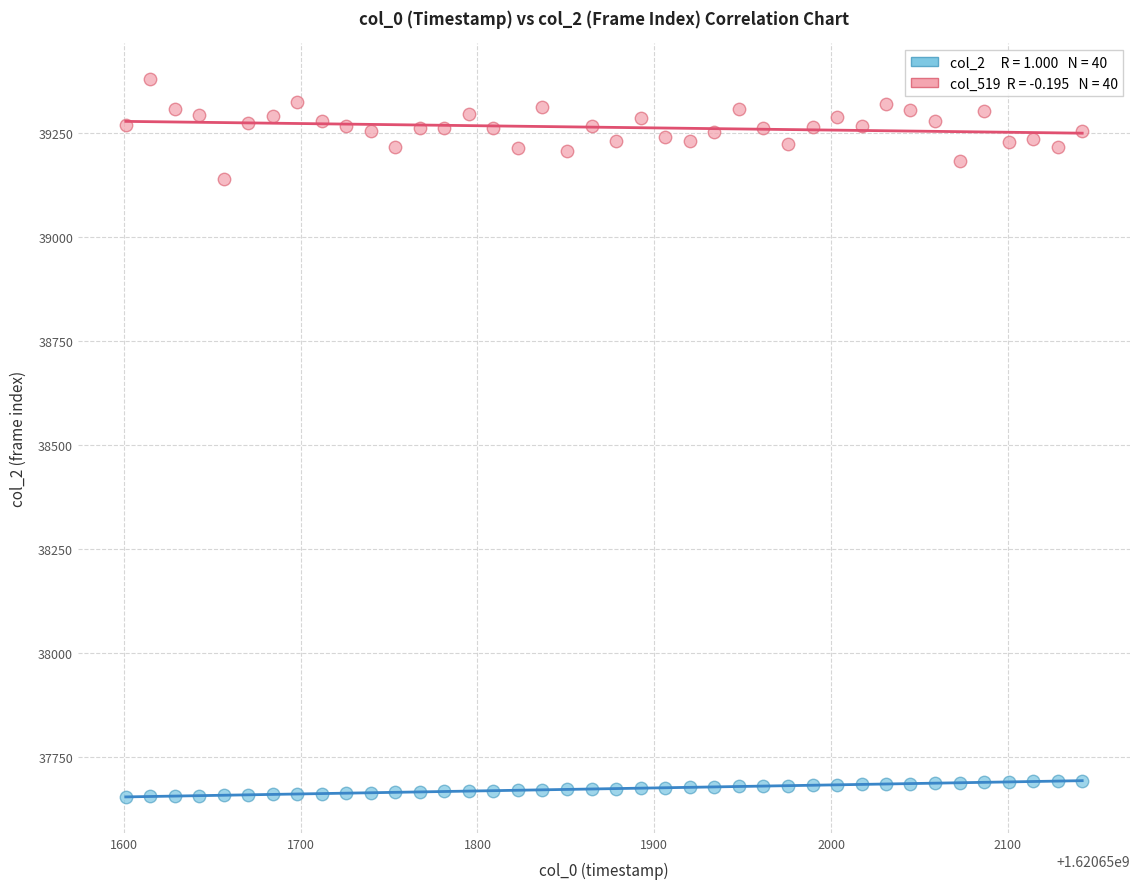

Across all data points, what is the range of Y values (max minus min)?

1724